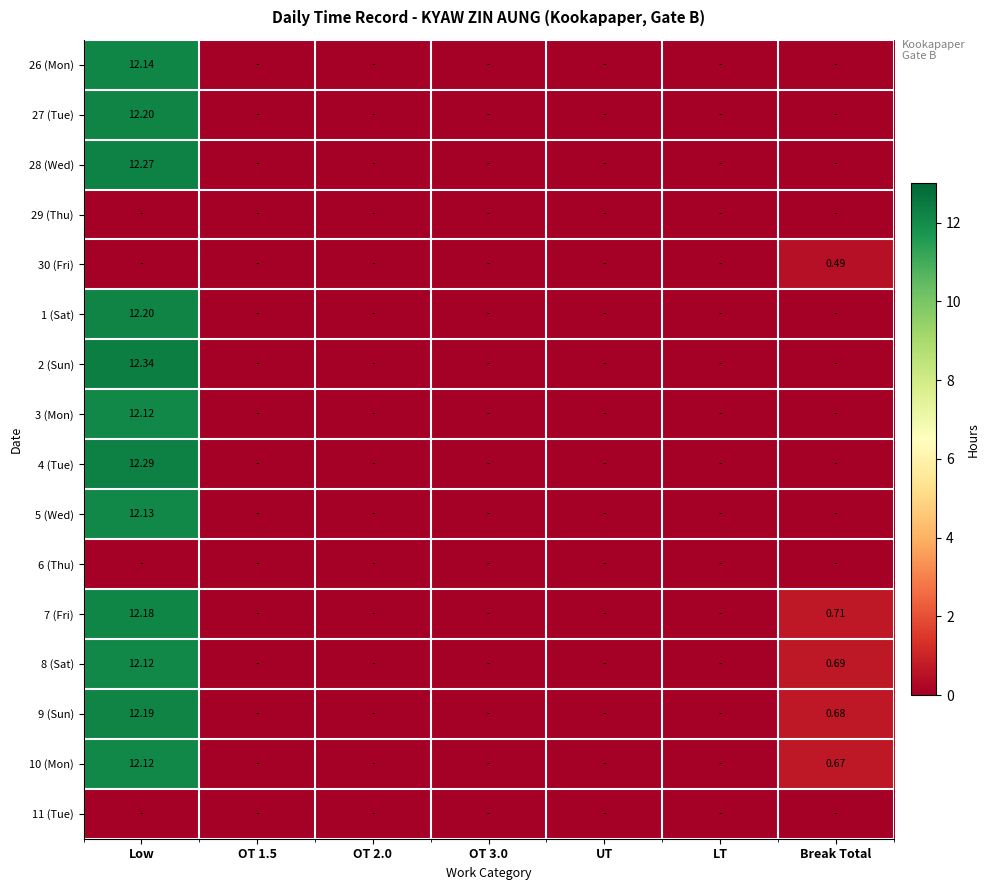

Rank the categories by 27 (Tue) value from highest to lowest.

Low, OT 1.5, OT 2.0, OT 3.0, UT, LT, Break Total